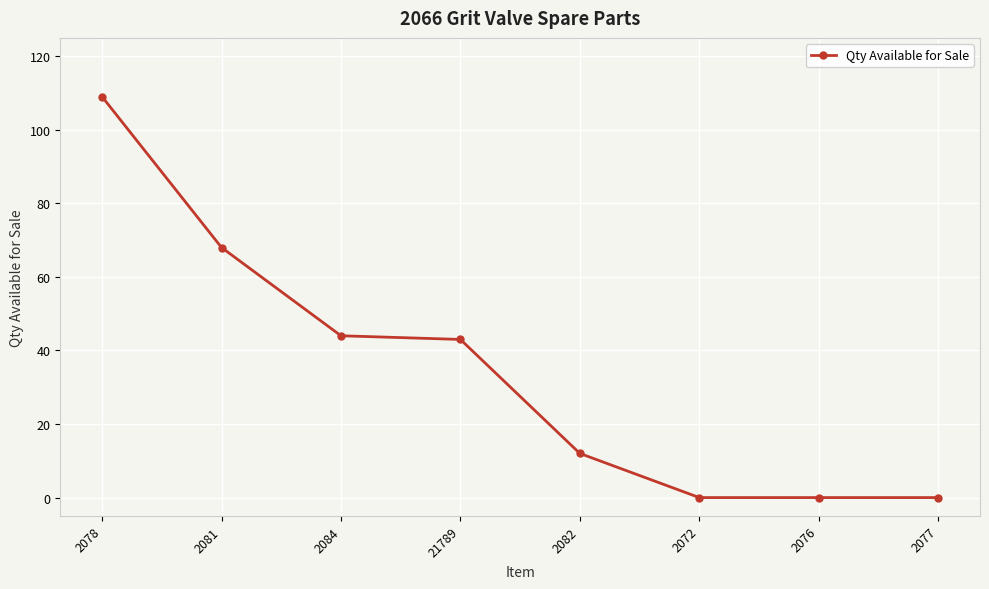

What is the difference between the second highest and minimum values?

68